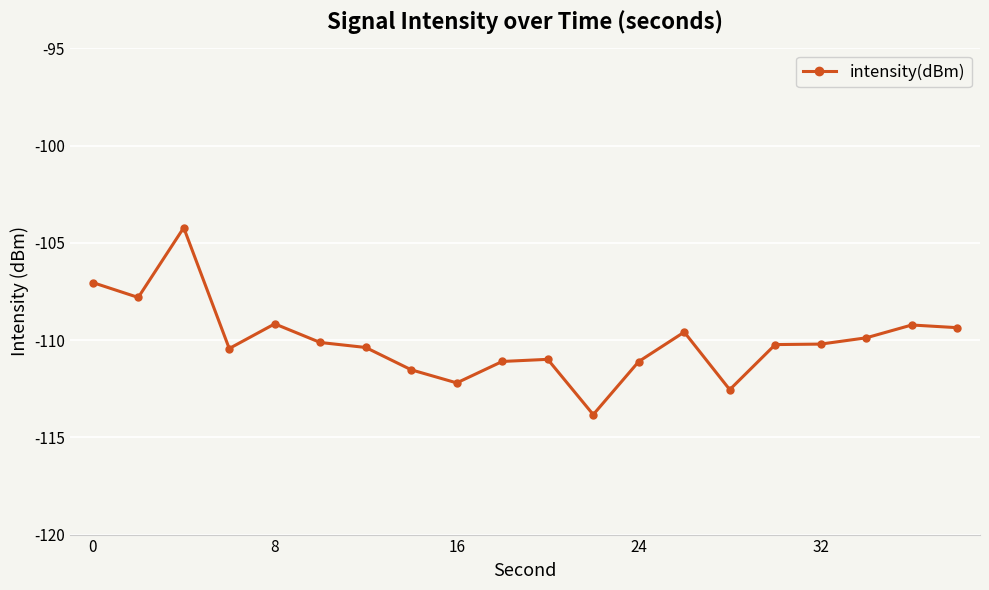

What is the value of the 19th point from the left?

-109.2